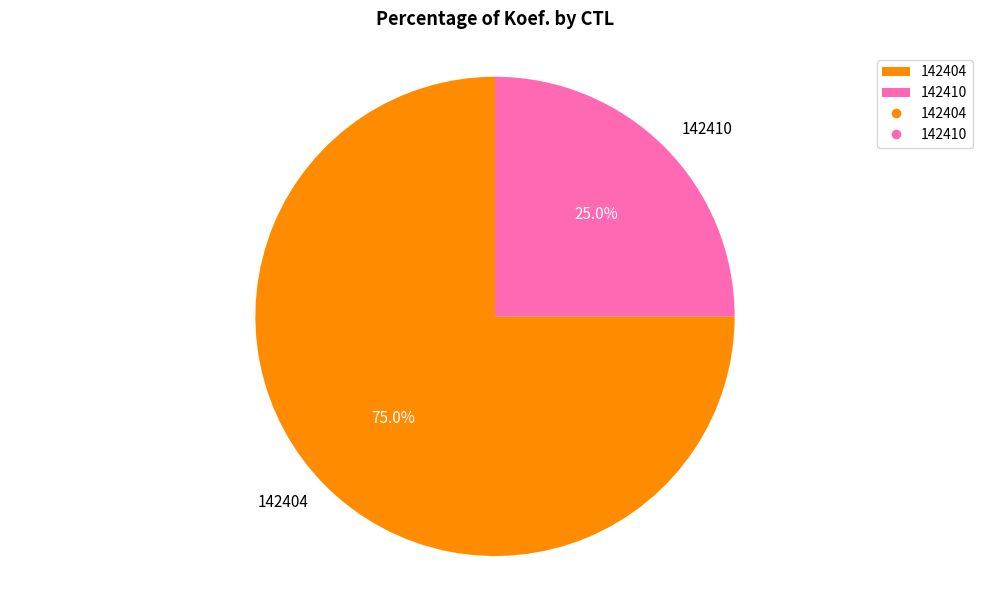

Which slice is the smallest?

142410